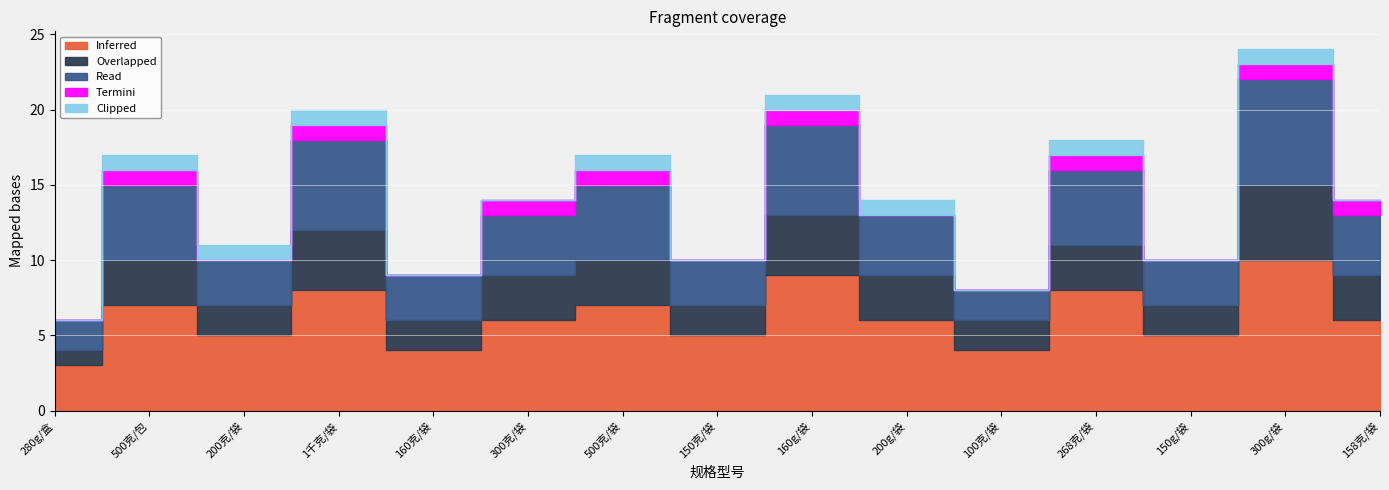

Count the number of data series in this chart.

5